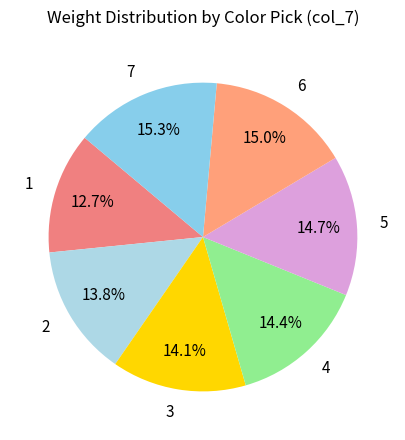

The 5 slice represents 1% of the pie. True or false?

False